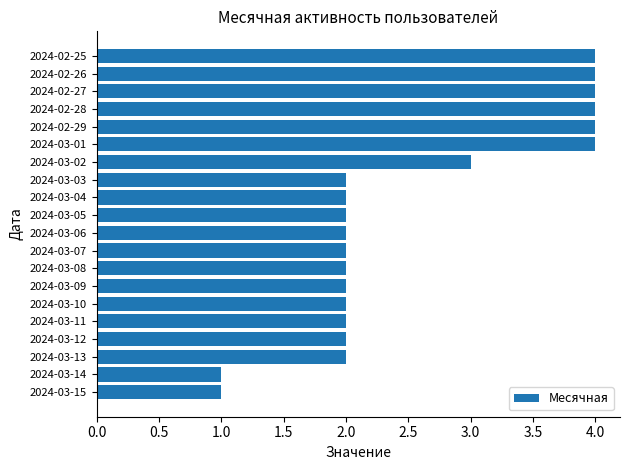

What is the difference between the maximum and minimum values?

3